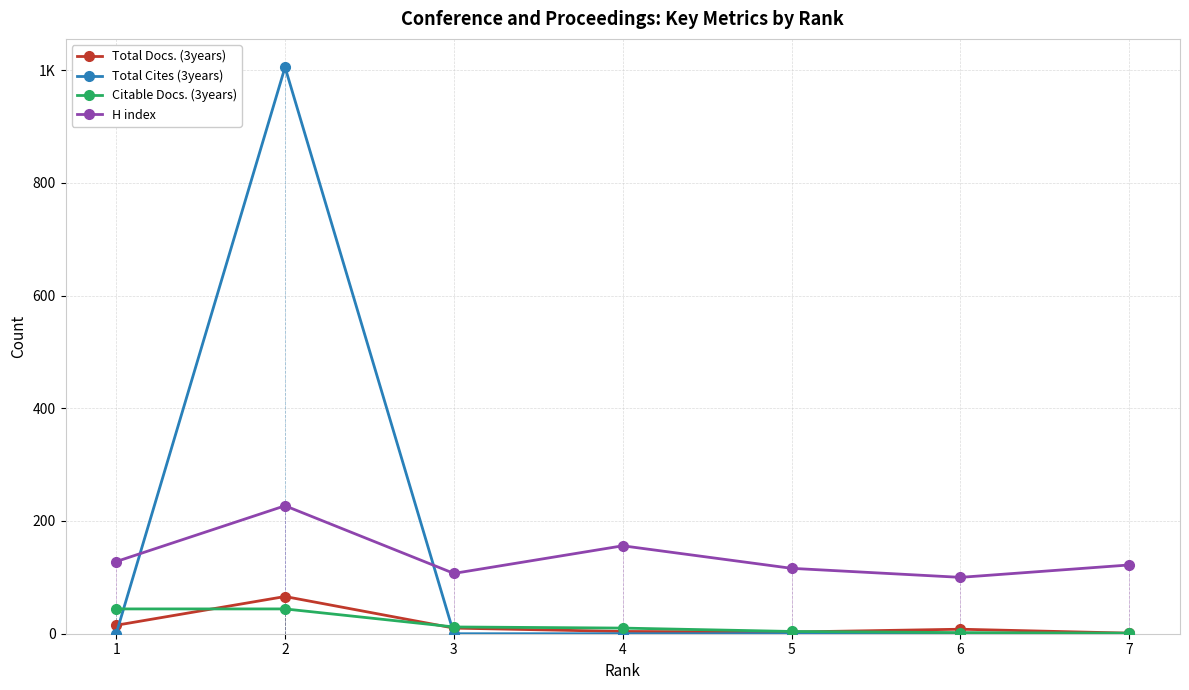

Rank the series by their maximum value, from highest to lowest.

Total Cites (3years), H index, Total Docs. (3years), Citable Docs. (3years)